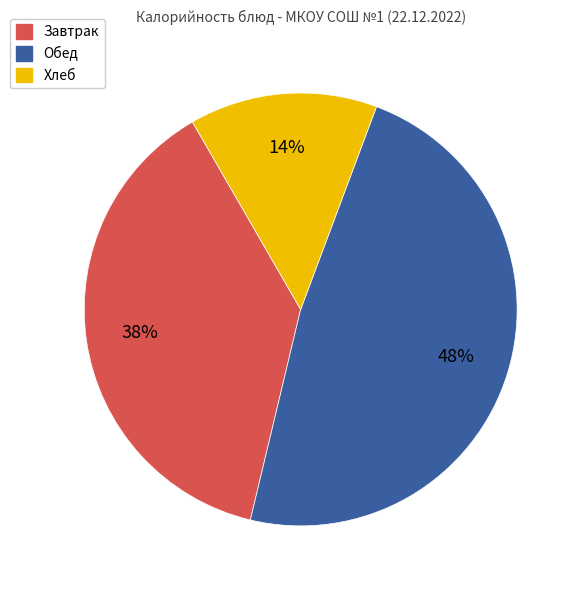

Between Обед and Хлеб, which is larger?

Обед